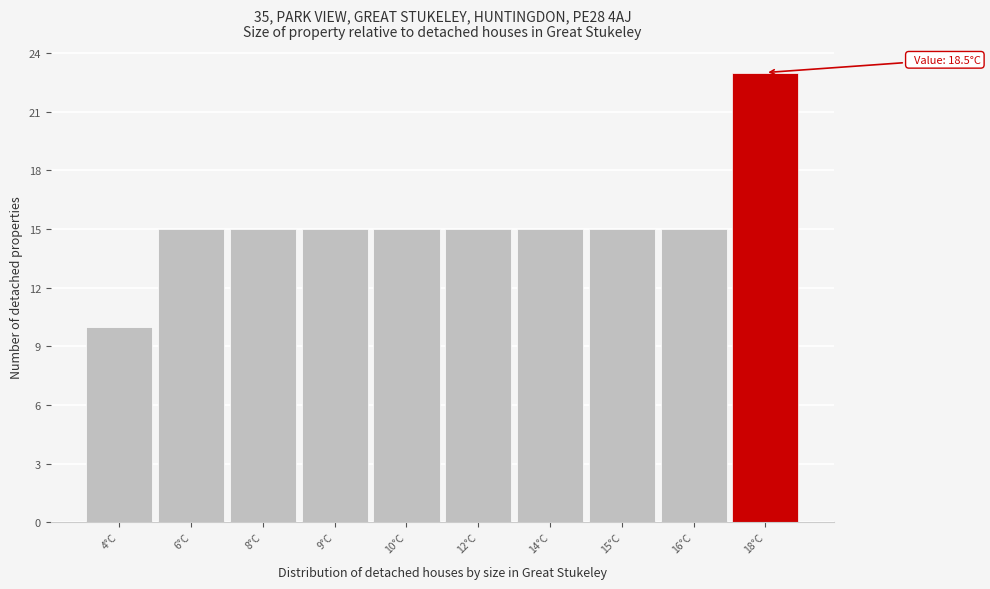

Reading left to right, transcribe all the data shown in this chart.

10	15	15	15	15	15	15	15	15	23